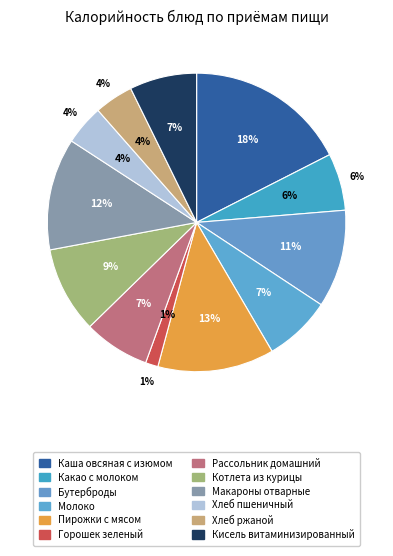

Which slice is the largest?

Каша овсяная с изюмом